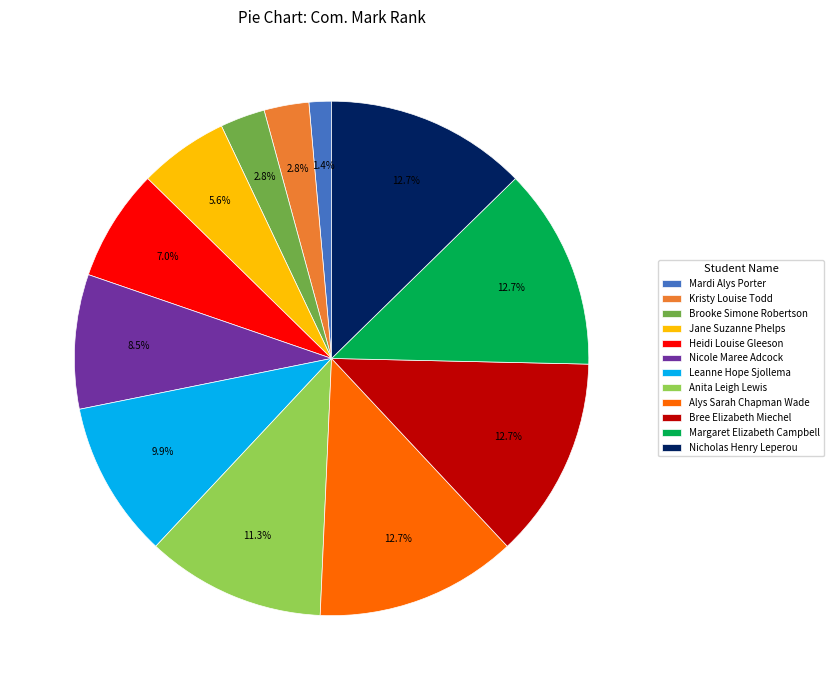

Which has a higher value, Kristy Louise Todd or Jane Suzanne Phelps?

Jane Suzanne Phelps